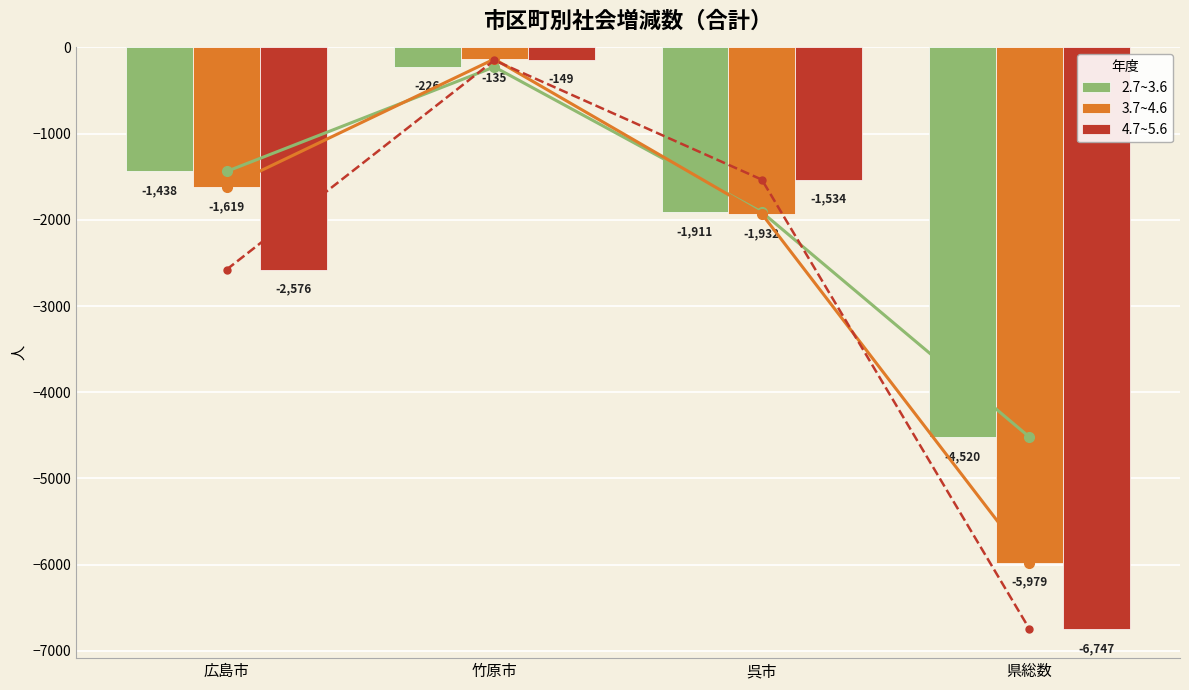

At which label does 4.7~5.6 reach its minimum?

県総数